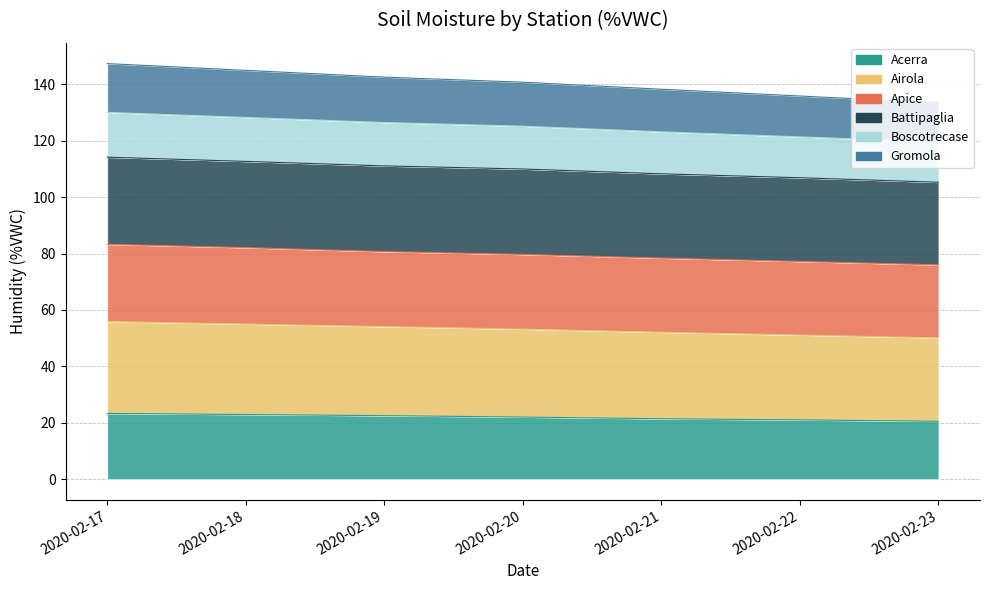

At which category is the sum across all series the highest?

2020-02-17